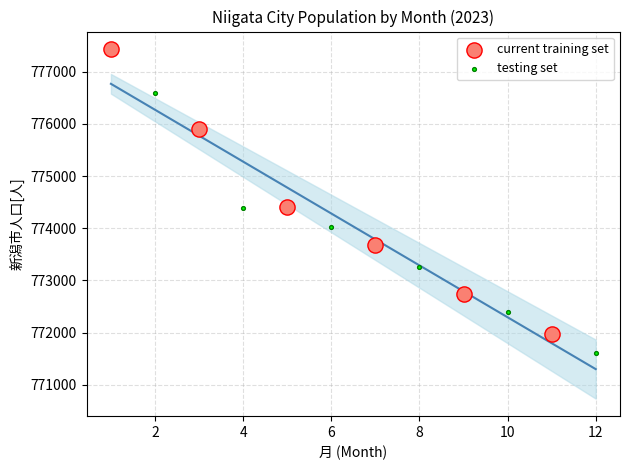

What are all the series names shown in the legend?

current training set, testing set